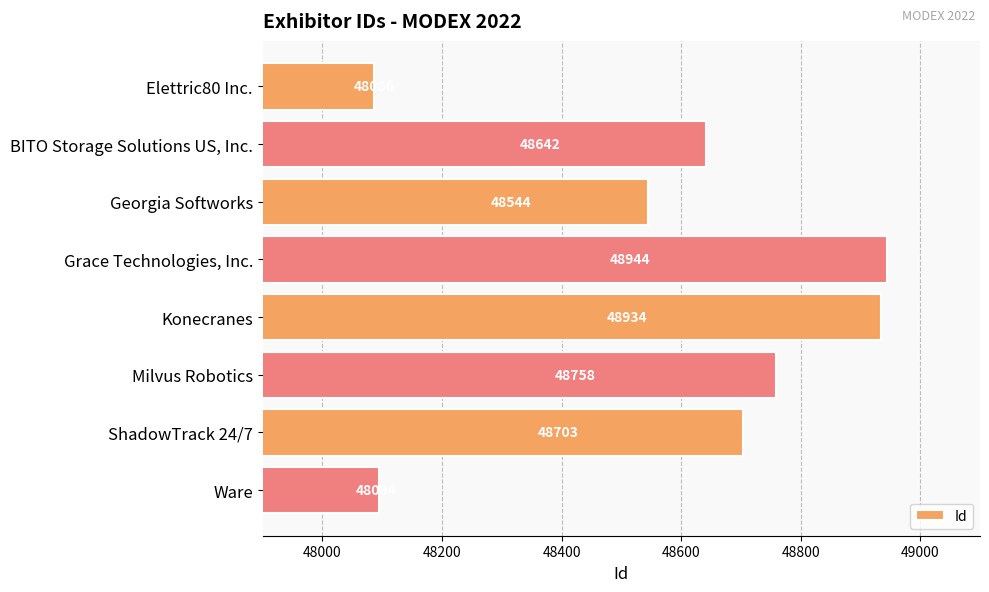

What is the label of the 4th bar from the bottom?

Konecranes